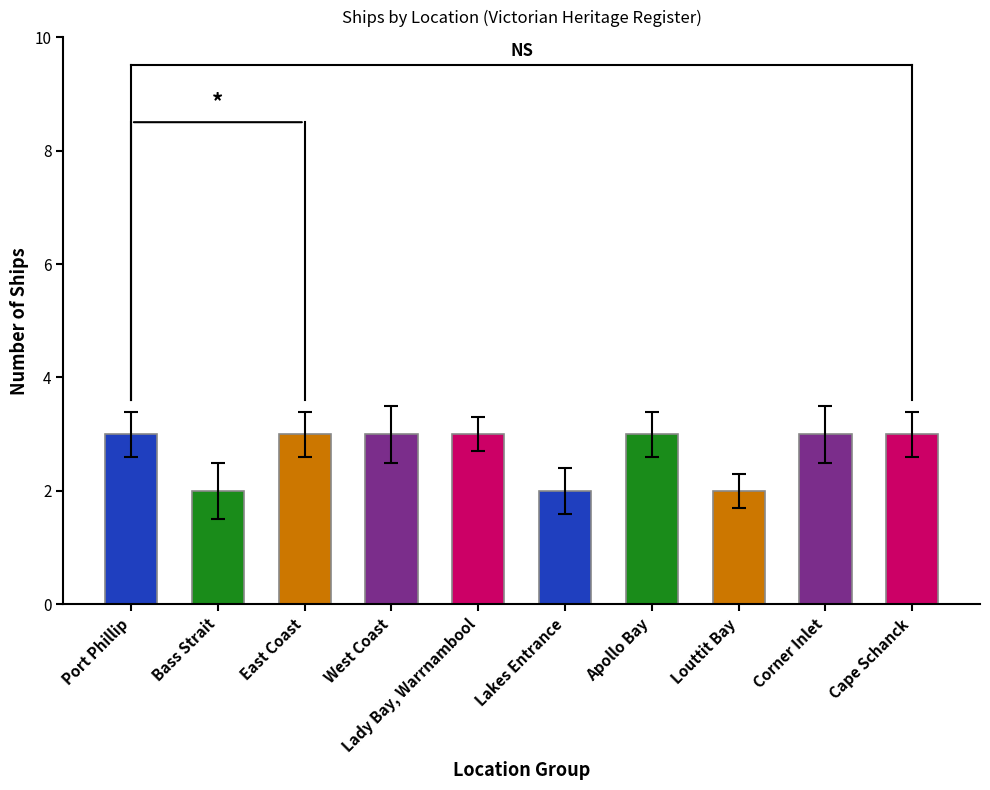

Which has a higher value, Apollo Bay or Lakes Entrance?

Apollo Bay